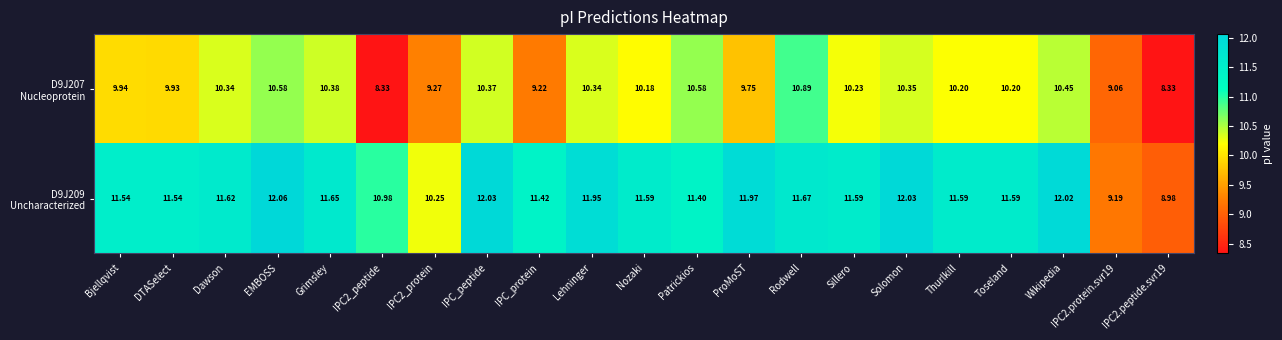

At which category is the sum across all series the highest?

EMBOSS